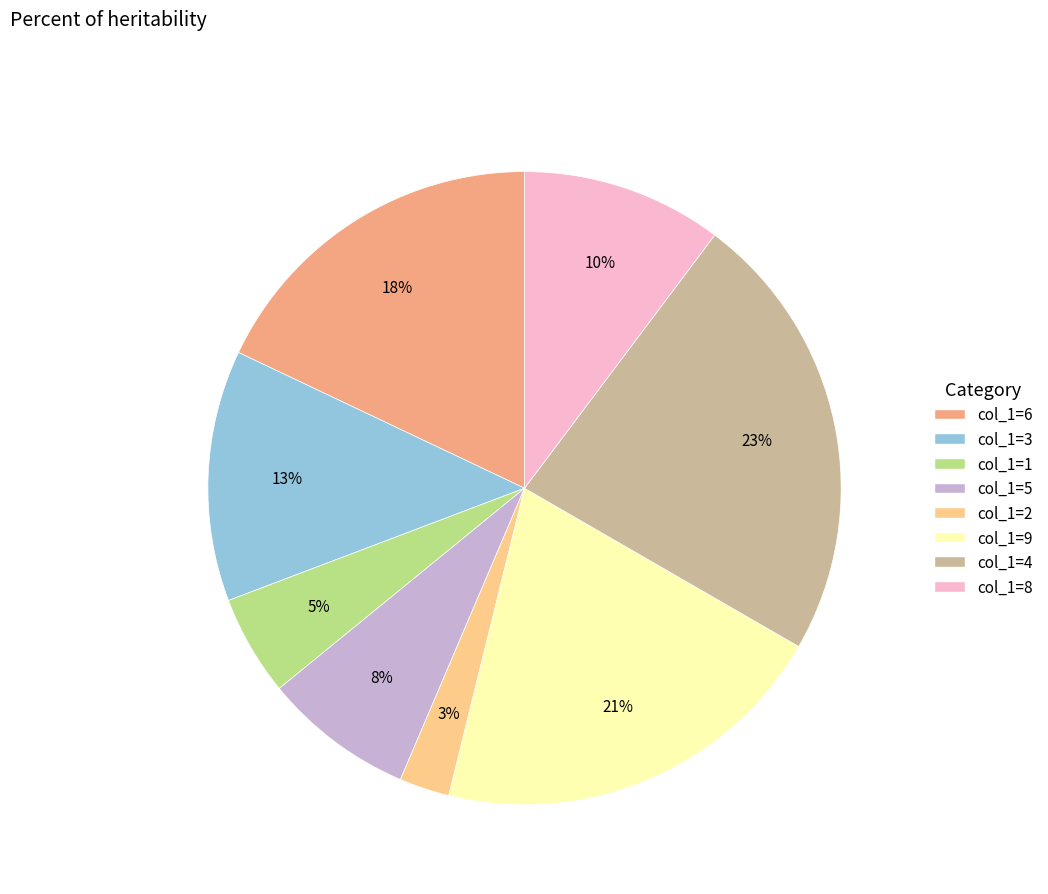

Does any single category account for the majority?

No